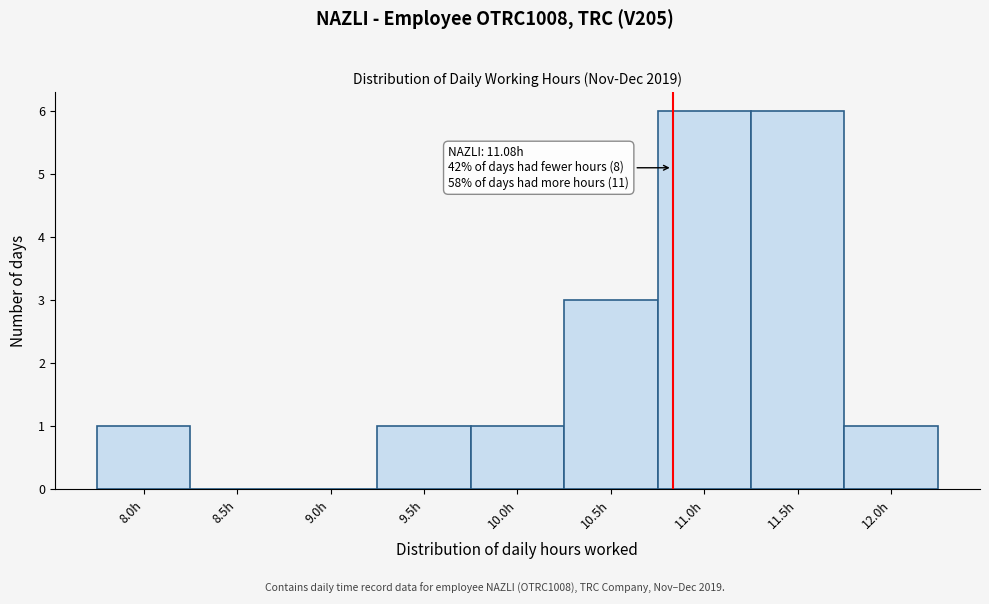

Reading right to left, transcribe all the data shown in this chart.

12.0h=1	11.5h=6	11.0h=6	10.5h=3	10.0h=1	9.5h=1	9.0h=0	8.5h=0	8.0h=1